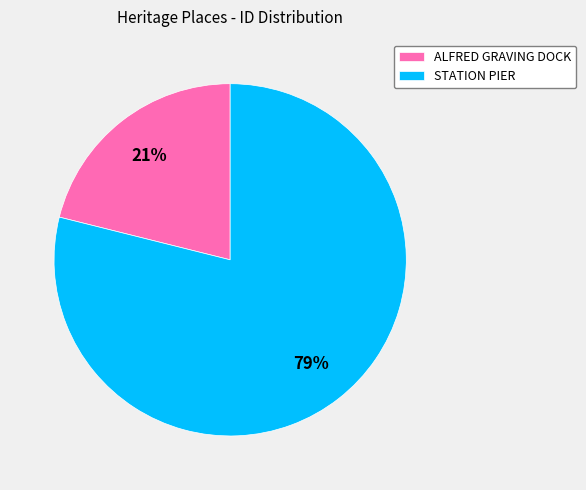

To the nearest percent, what is the average slice percentage?

50%